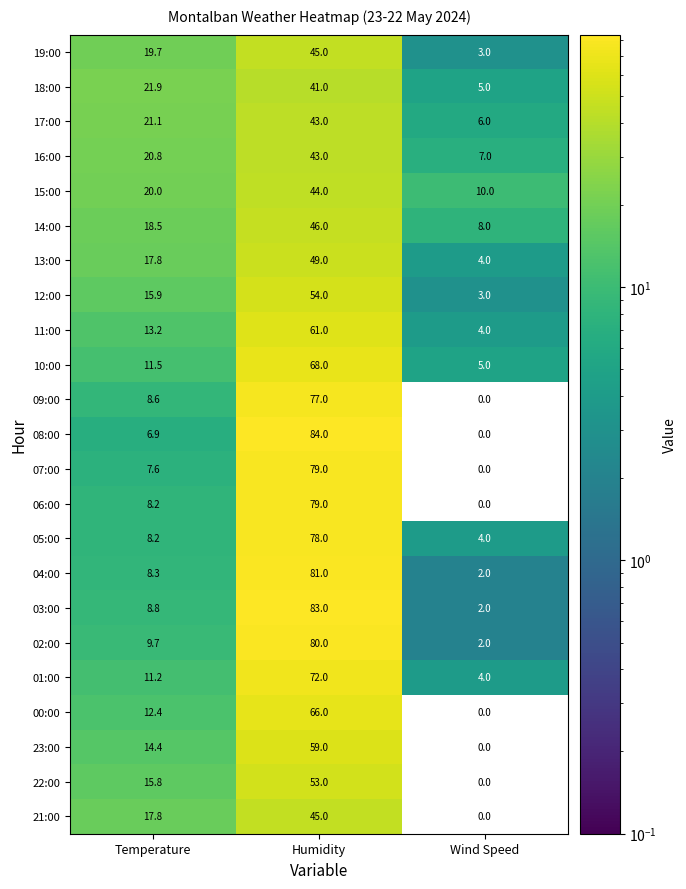

Count the number of categories in the chart.

3